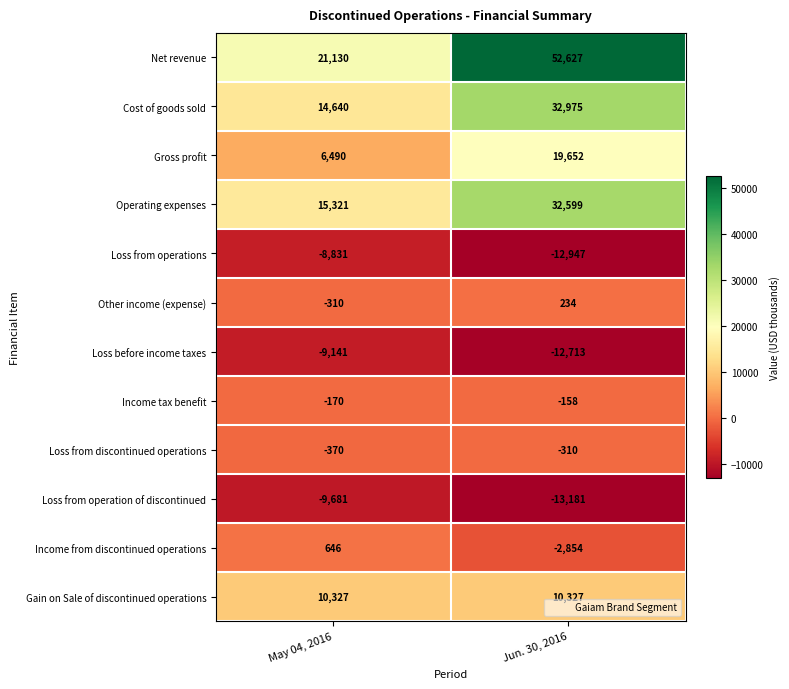

The value of Operating expenses at Jun. 30, 2016 is 32599. True or false?

True